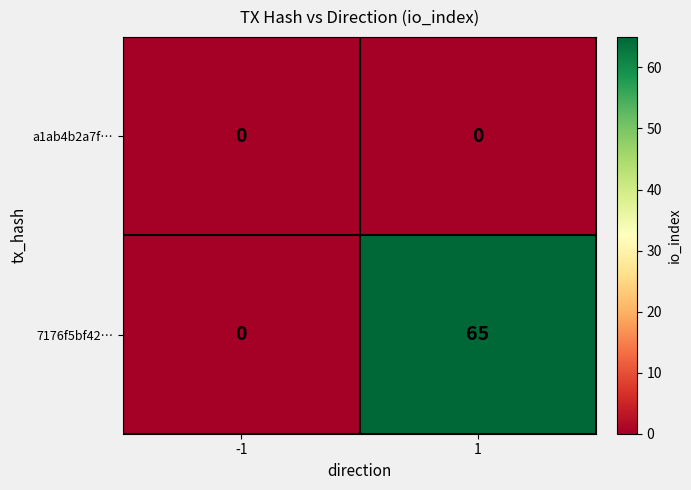

Is the value of 7176f5bf42… at 1 greater than the value of a1ab4b2a7f… at 1?

Yes